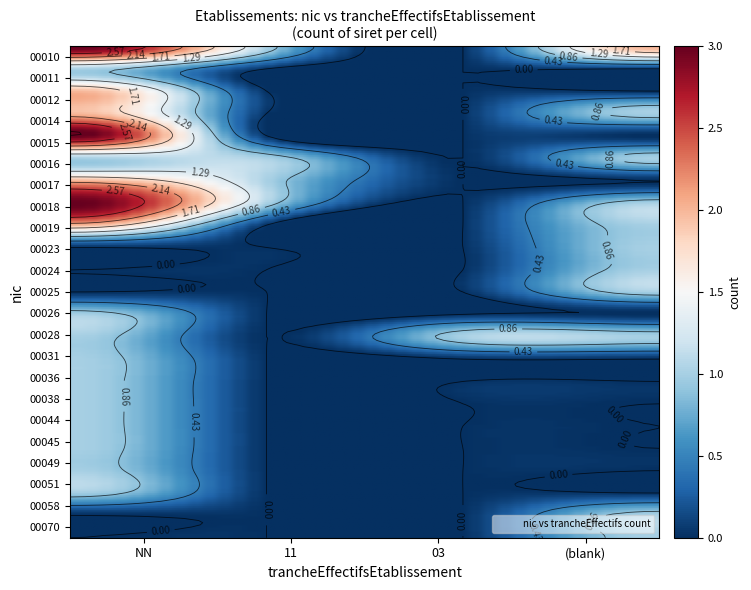

Reading left to right, what are all the values shown in this chart?

00010: NN=3	11=1	03=0	=2
00011: NN=1	11=0	03=0	=0
00012: NN=2	11=0	03=0	=0
00014: NN=2	11=0	03=0	=1
00015: NN=3	11=0	03=0	=0
00016: NN=1	11=1	03=0	=1
00017: NN=2	11=1	03=0	=0
00018: NN=3	11=1	03=0	=1
00019: NN=2	11=0	03=0	=1
00023: NN=0	11=0	03=0	=1
00024: NN=0	11=0	03=0	=1
00025: NN=0	11=0	03=0	=1
00026: NN=1	11=0	03=0	=0
00028: NN=1	11=0	03=1	=1
00031: NN=1	11=0	03=0	=0
00036: NN=1	11=0	03=0	=0
00038: NN=1	11=0	03=0	=0
00044: NN=1	11=0	03=0	=0
00045: NN=1	11=0	03=0	=0
00049: NN=1	11=0	03=0	=0
00051: NN=1	11=0	03=0	=0
00058: NN=0	11=0	03=0	=1
00070: NN=0	11=0	03=0	=1